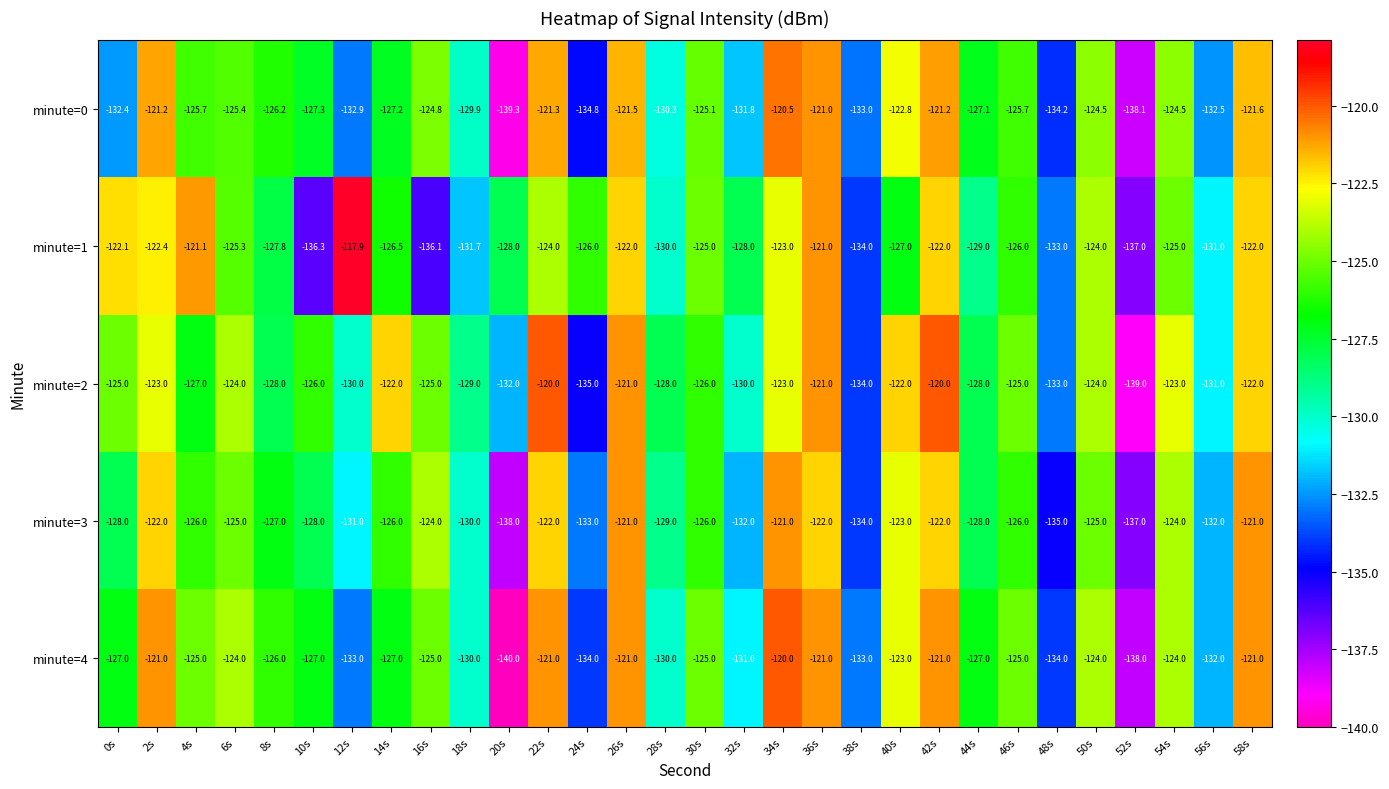

Which series has the largest total across all categories?

minute=2